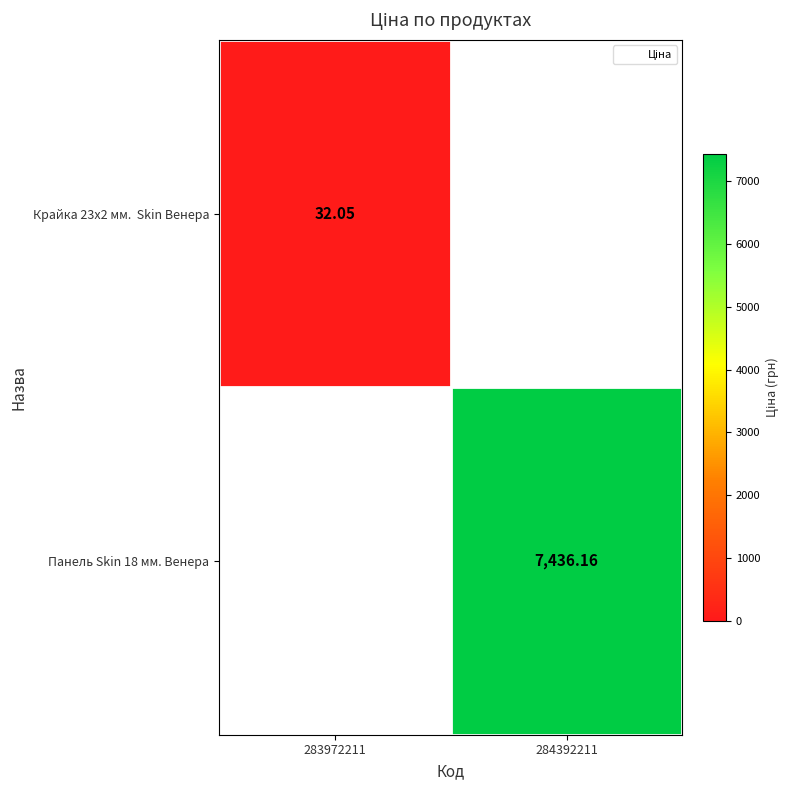

What is the greatest value displayed?

7436.2